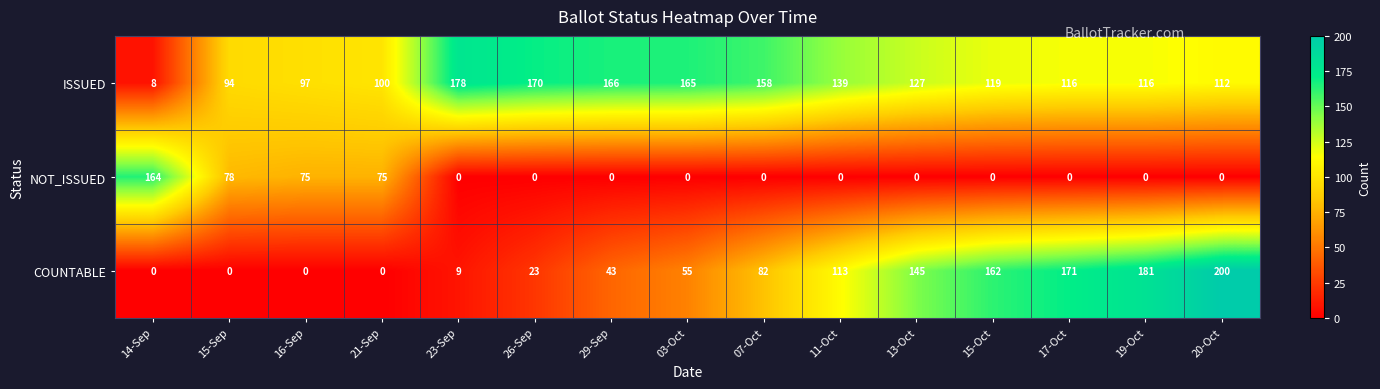

Which series changed the most between 26-Sep and 29-Sep?

COUNTABLE